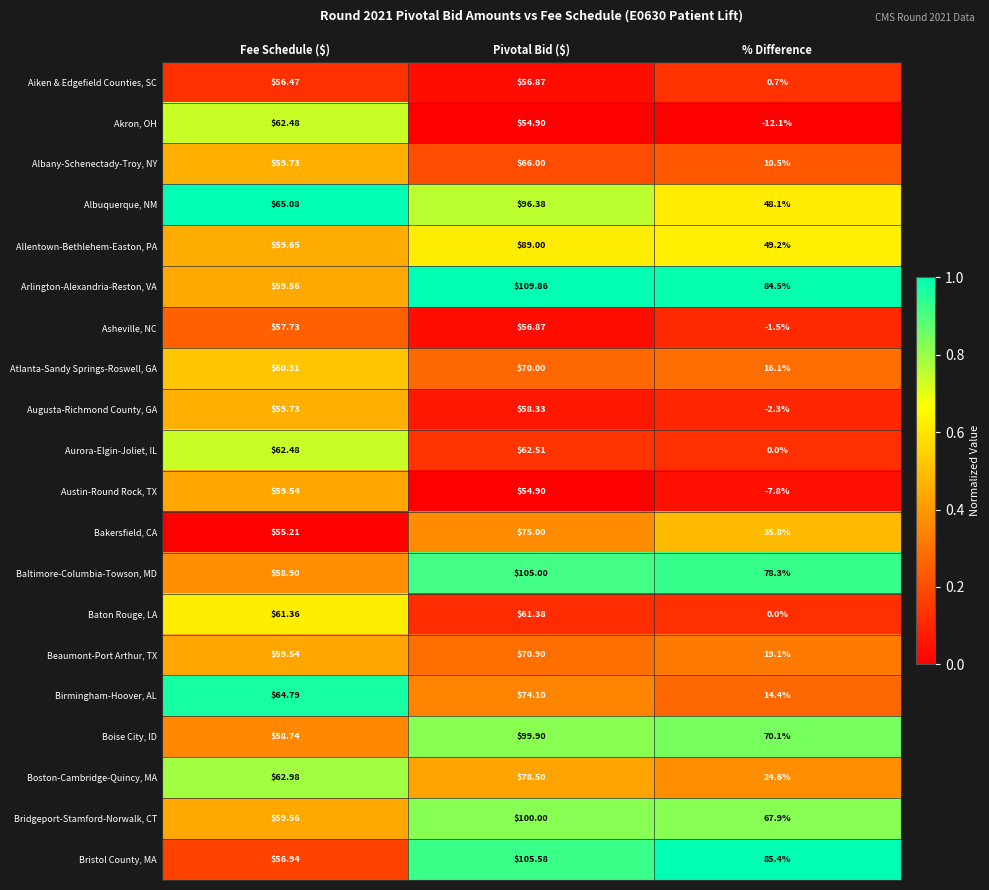

Where is Boston-Cambridge-Quincy, MA nearest to the value 51?

Fee Schedule ($)